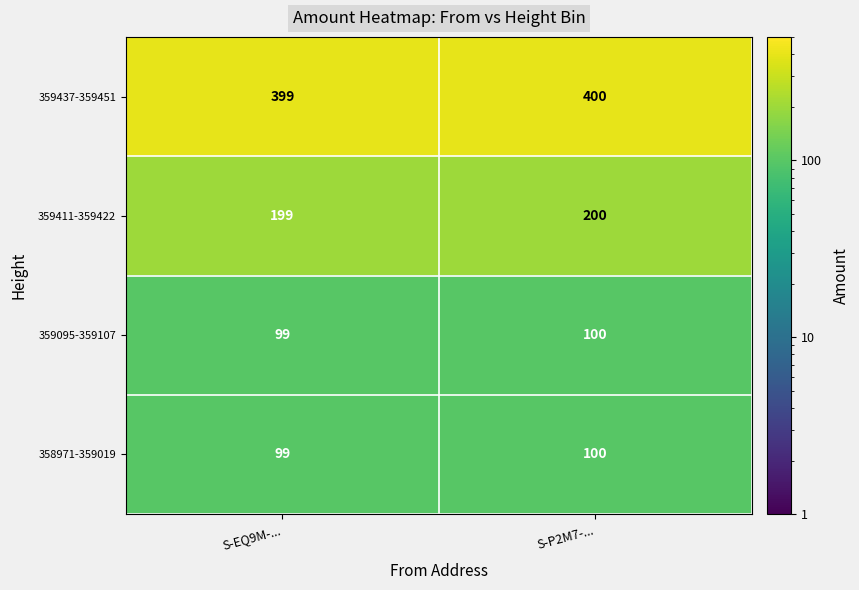

Which label corresponds to the largest value in the chart?

S-P2M7-...